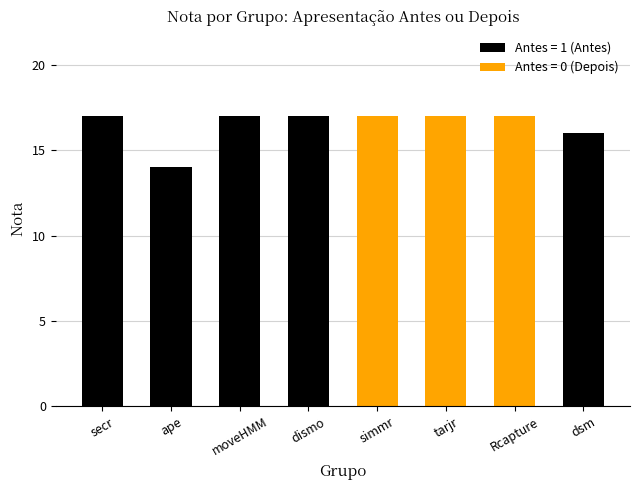

Does the chart contain any negative values?

No